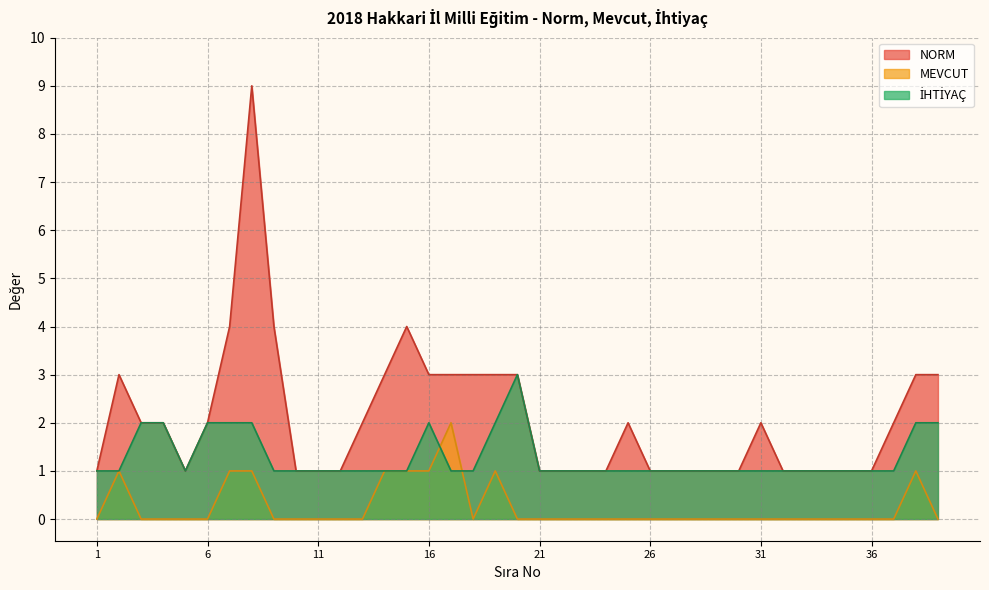

What is the sum of all NORM values?

81